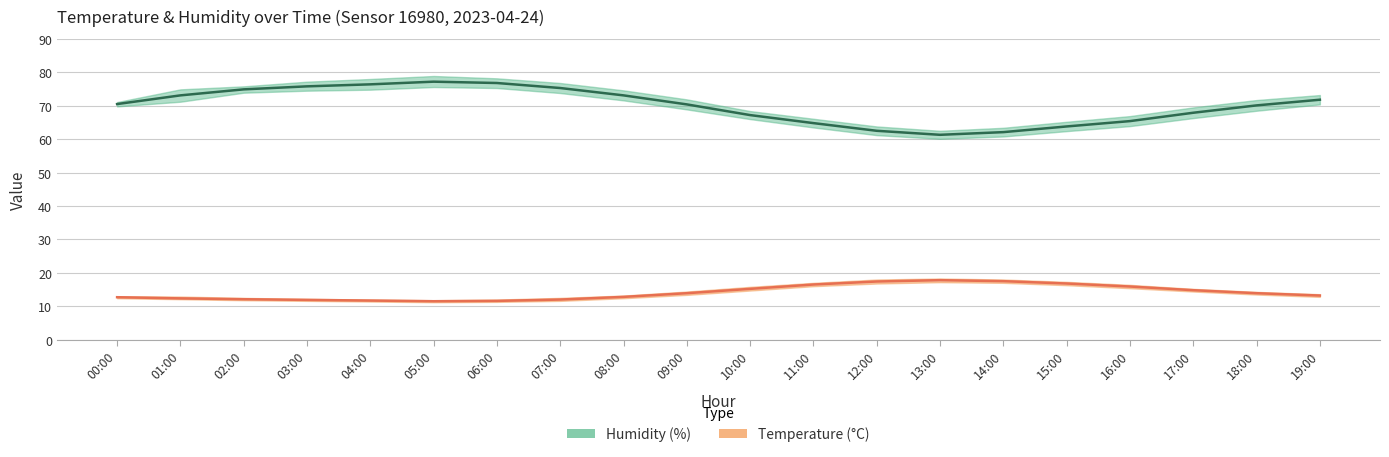

Where is humidity_lower nearest to the value 67?

17:00